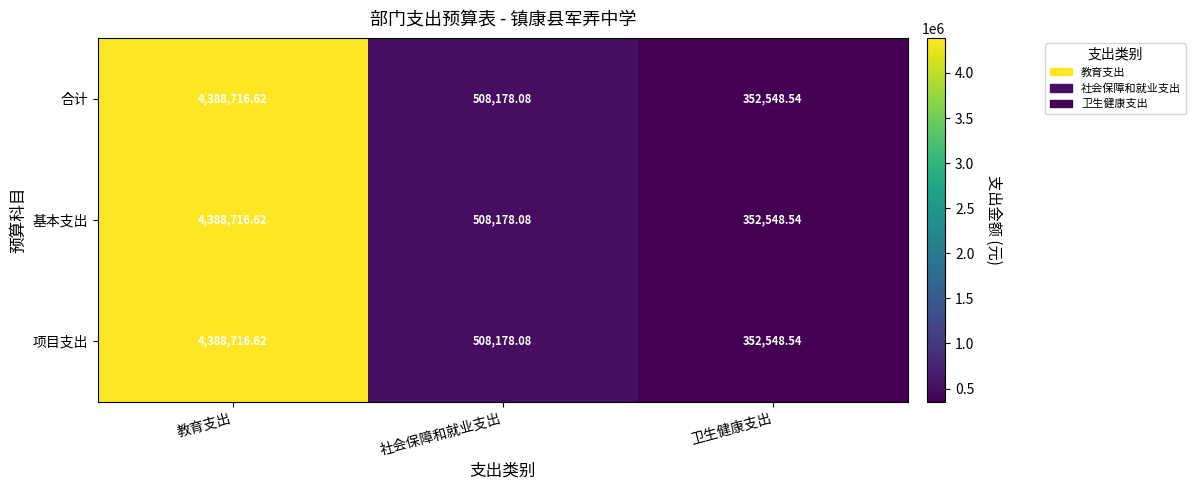

Is the value of 合计 at 卫生健康支出 greater than the value of 项目支出 at 教育支出?

No